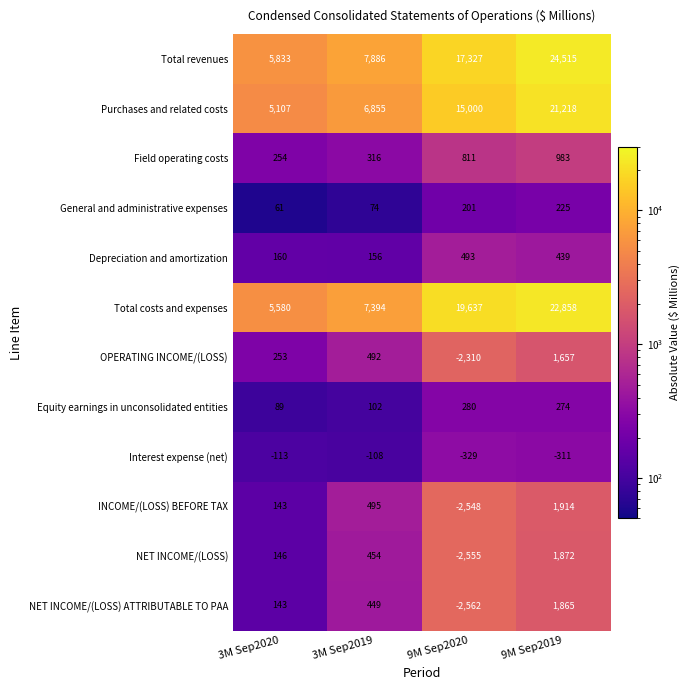

The Field operating costs series shows 811 at 9M Sep2020. True or false?

True